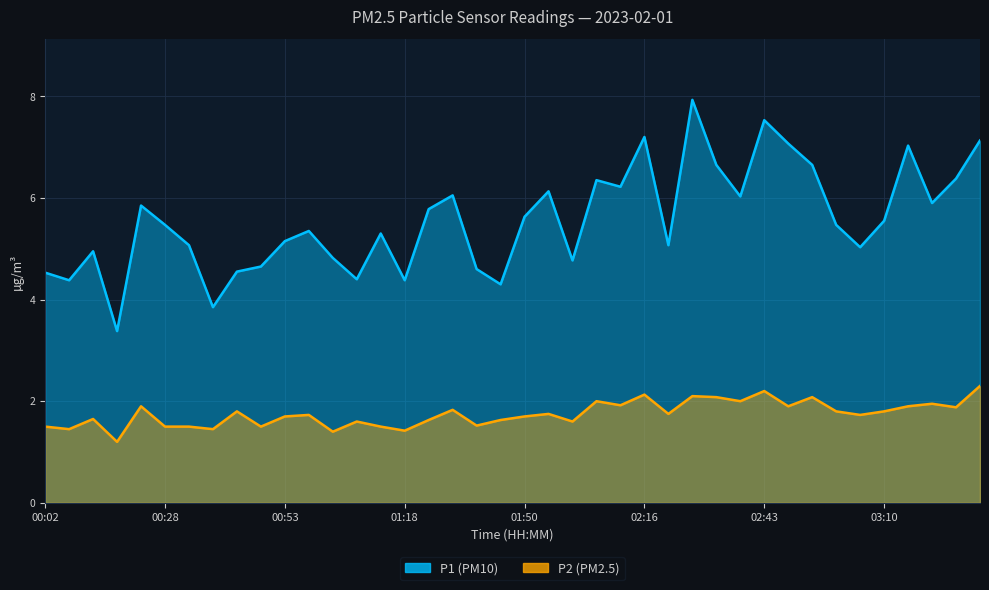

Is it true that P2 equals 2.0 at 02:38?

True